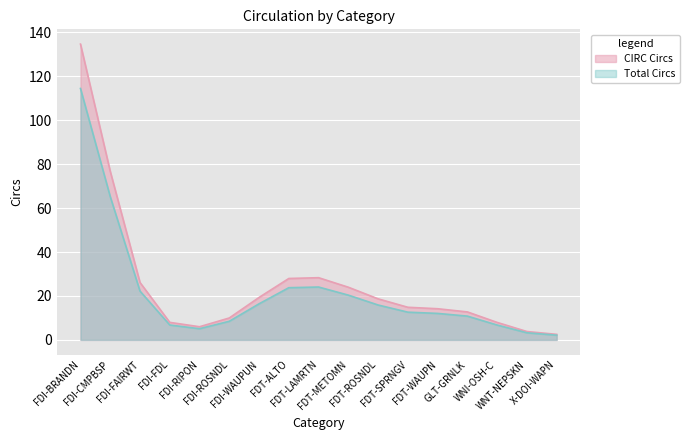

What is the sum of all CIRC Circs values?

436.0